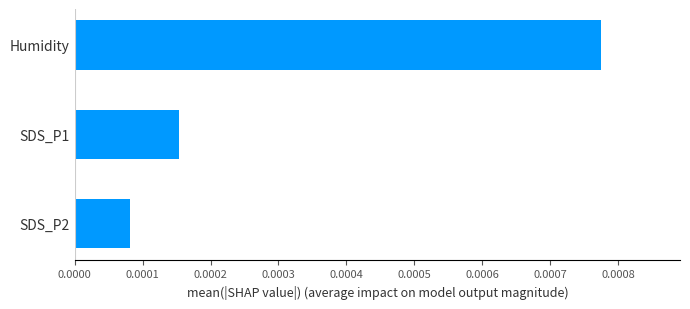

Count the number of categories in the chart.

3